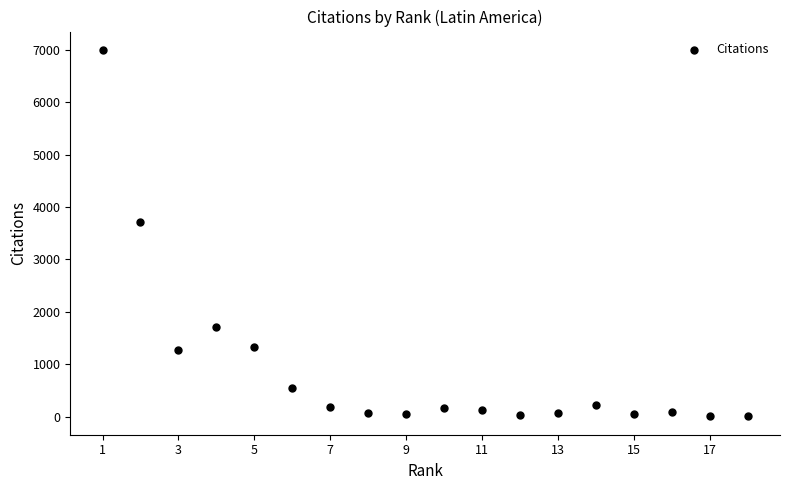

What is the range of Y values (max minus min)?

6997